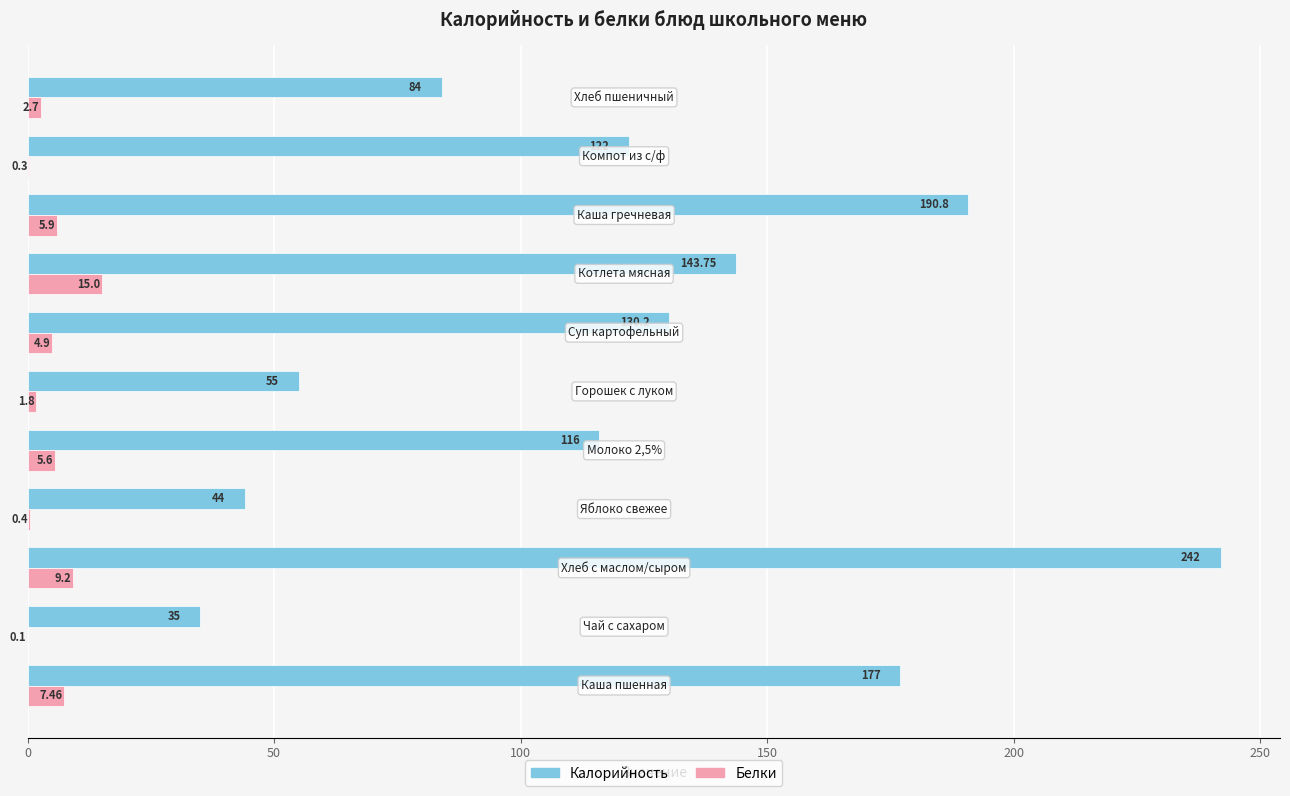

Which series has the largest total across all categories?

Калорийность